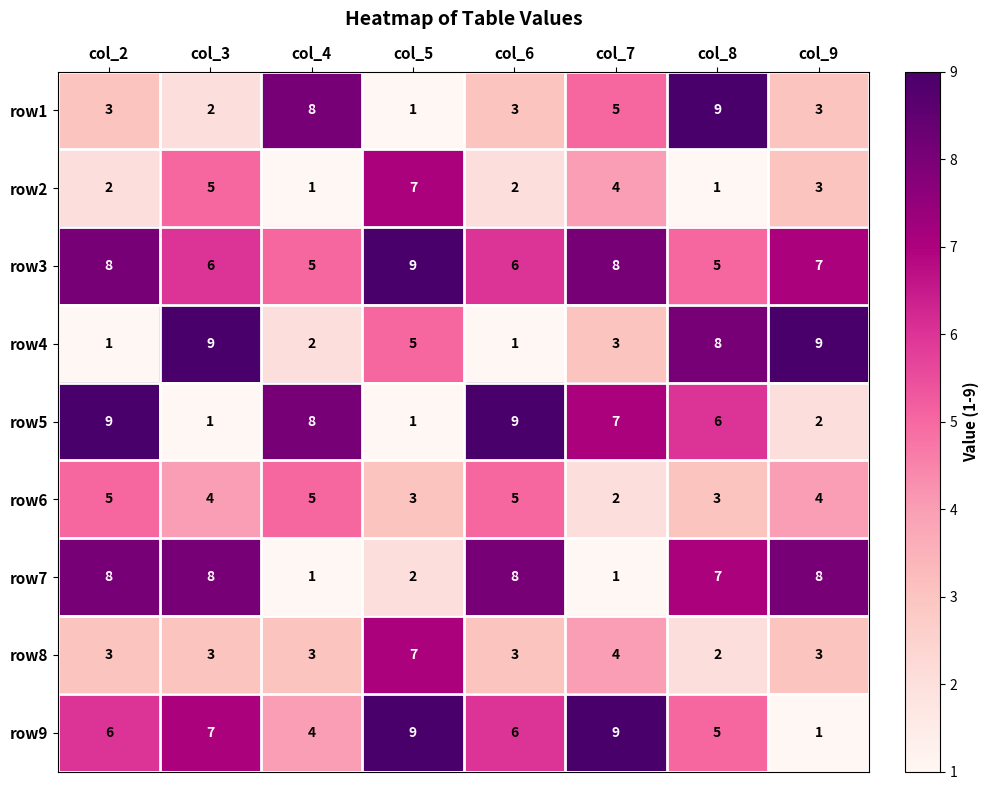

What is the sum of the row7 values at col_3 and col_8?

15